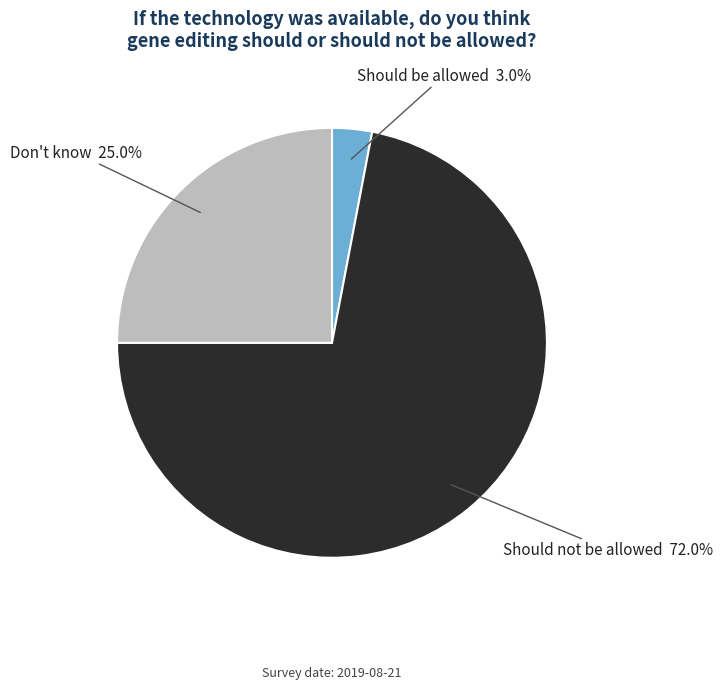

What percentage is the Should not be allowed slice, to the nearest percent?

72%